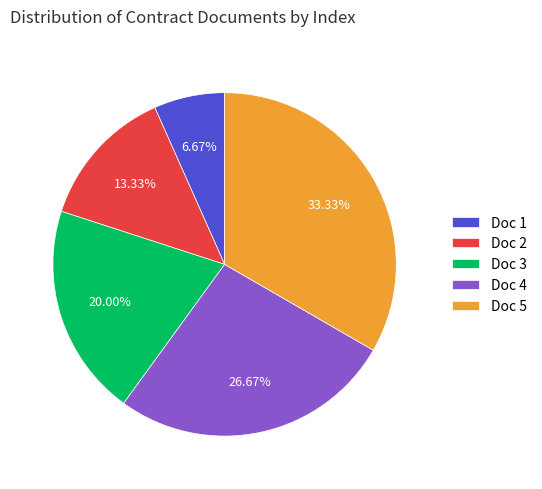

Is there a majority slice in this chart?

No